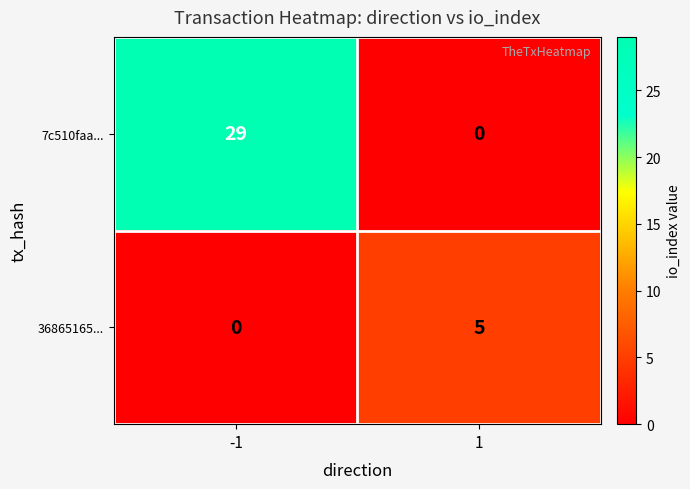

How many data points does each series have?

2